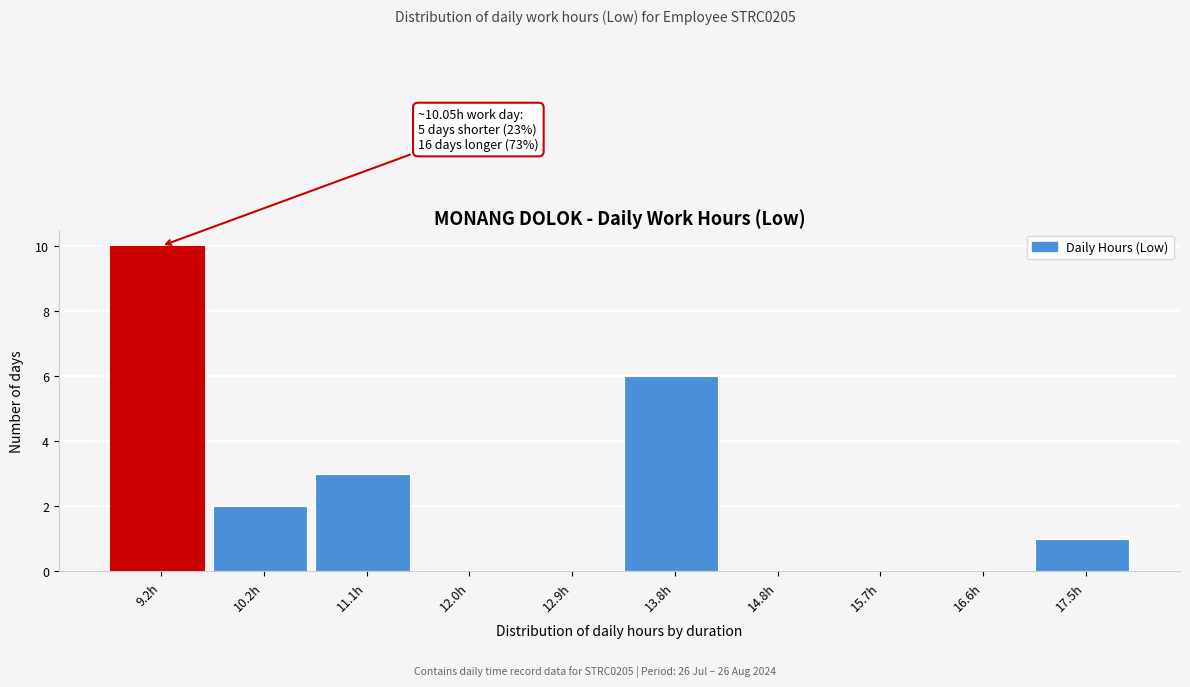

Reading left to right, extract all data points from this chart.

9.2h=10	10.2h=2	11.1h=3	12.0h=0	12.9h=0	13.8h=6	14.8h=0	15.7h=0	16.6h=0	17.5h=1